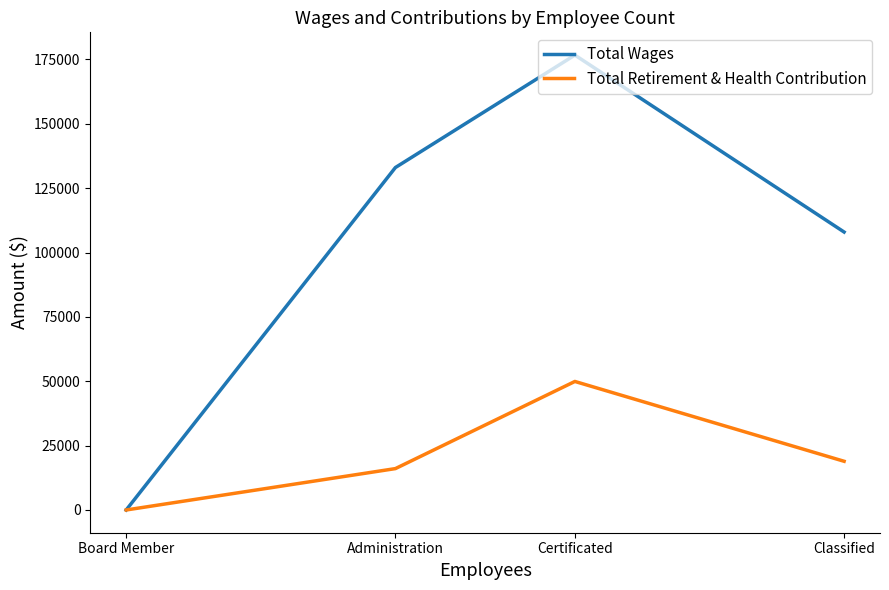

Reading left to right, extract all data points from this chart.

Total Wages: 0	133032	176713	107973
Total Retirement & Health Contribution: 0	16073	49927	18917